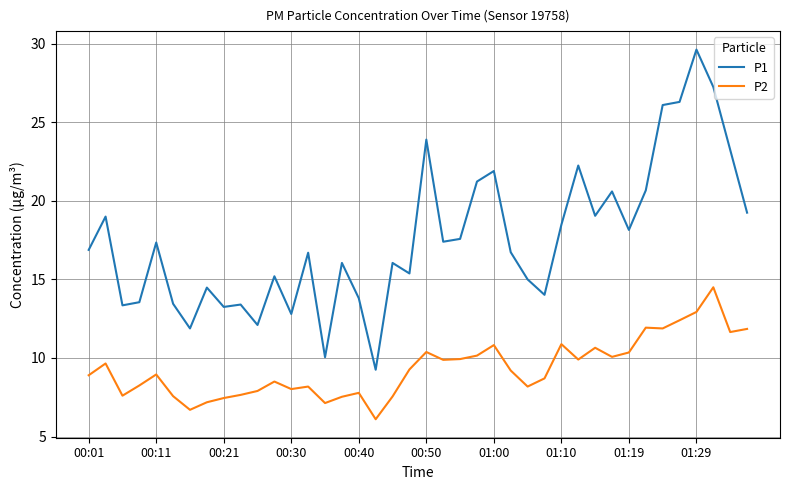

True or false: P1 and P2 cross at least once.

False